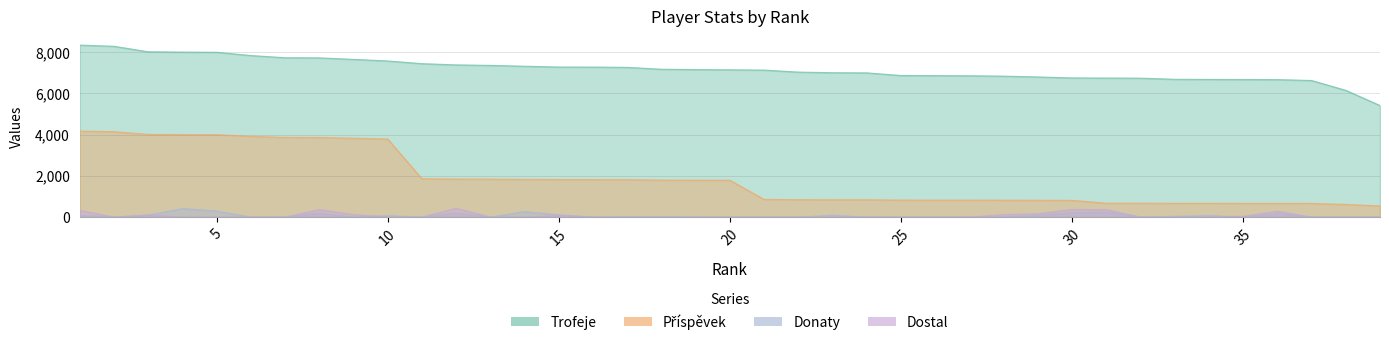

Reading left to right, extract all data points from this chart.

Trofeje: 8348	8290	8024	8008	8000	7841	7734	7728	7655	7578	7447	7387	7363	7322	7283	7281	7267	7176	7160	7148	7135	7037	7007	7000	6872	6866	6859	6840	6802	6754	6749	6743	6687	6681	6677	6672	6629	6152	5413
Příspěvek: 4174	4145	4012	4004	4000	3920	3867	3864	3827	3789	1861	1846	1840	1830	1820	1820	1816	1794	1790	1787	856	844	840	840	824	823	823	820	816	810	674	674	668	668	667	667	662	615	541
Donaty: 83	0	92	412	291	0	0	190	0	69	0	196	0	266	108	0	16	24	0	0	0	0	88	0	0	0	0	10	83	216	234	0	35	72	0	163	0	0	0
Dostal: 320	0	100	0	0	0	0	360	120	0	0	427	0	0	80	0	0	0	0	0	0	0	0	0	0	0	0	120	160	370	360	0	0	0	40	280	0	0	0